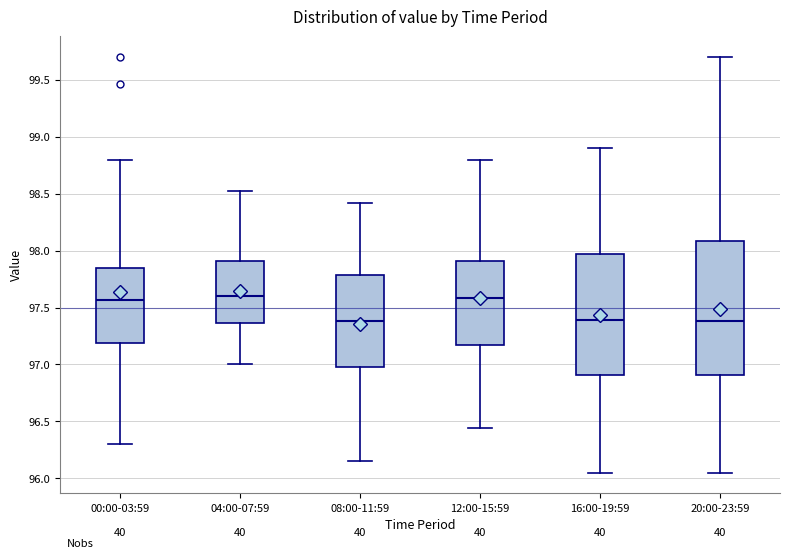

Reading left to right, transcribe this box plot: for each box, give where its median line is, the range the box spans, and where its two whiskers end, as read against the y-axis. The values are not printed on the chart, so give them approximately, as read against the axis.

00:00-03:59: median 97.55, box 97.20 to 97.85, whiskers 96.30 to 98.80
04:00-07:59: median 97.60, box 97.35 to 97.90, whiskers 97.00 to 98.50
08:00-11:59: median 97.40, box 97.00 to 97.80, whiskers 96.15 to 98.40
12:00-15:59: median 97.60, box 97.15 to 97.90, whiskers 96.45 to 98.80
16:00-19:59: median 97.40, box 96.90 to 97.95, whiskers 96.05 to 98.90
20:00-23:59: median 97.40, box 96.90 to 98.10, whiskers 96.05 to 99.70